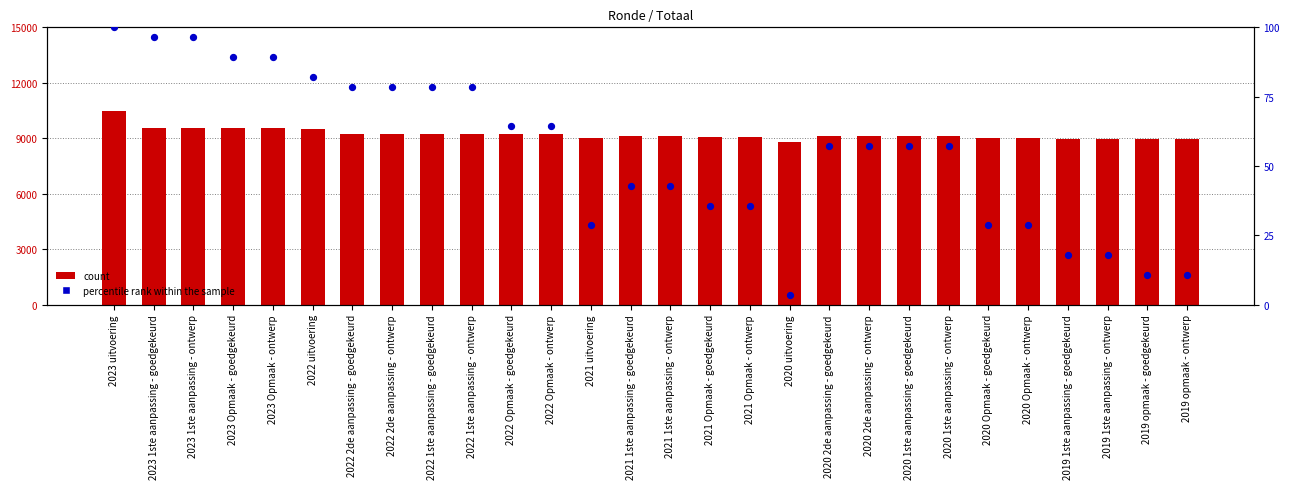

Which series contains the lowest Y value?

percentile rank within the sample